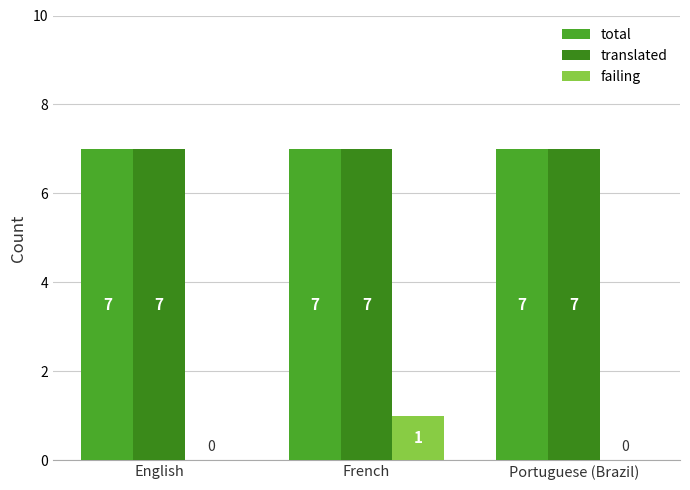

List the labels in order of translated value, smallest first.

English, French, Portuguese (Brazil)